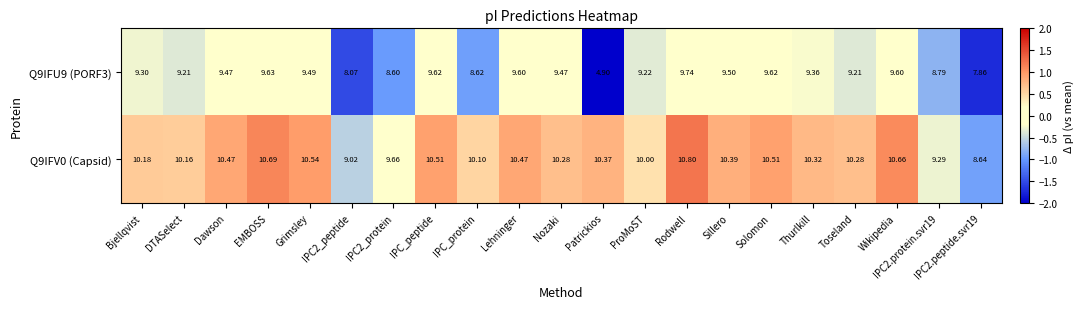

At which category is the sum across all series the highest?

Rodwell